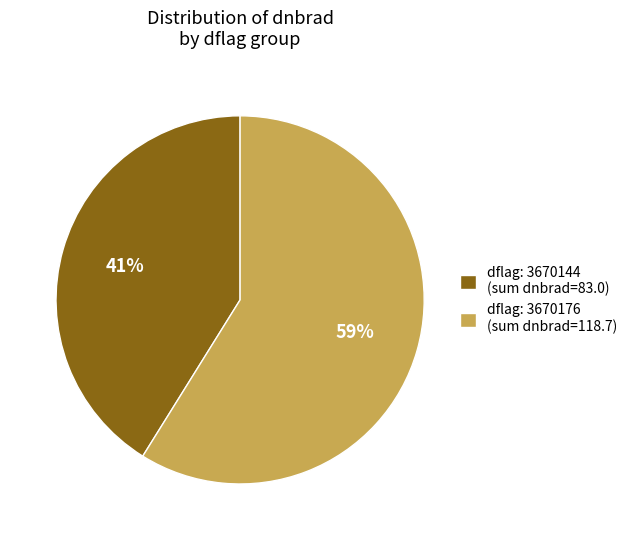

Is it true that dflag: 3670176 (sum dnbrad=118.7) is 59% of the pie?

True